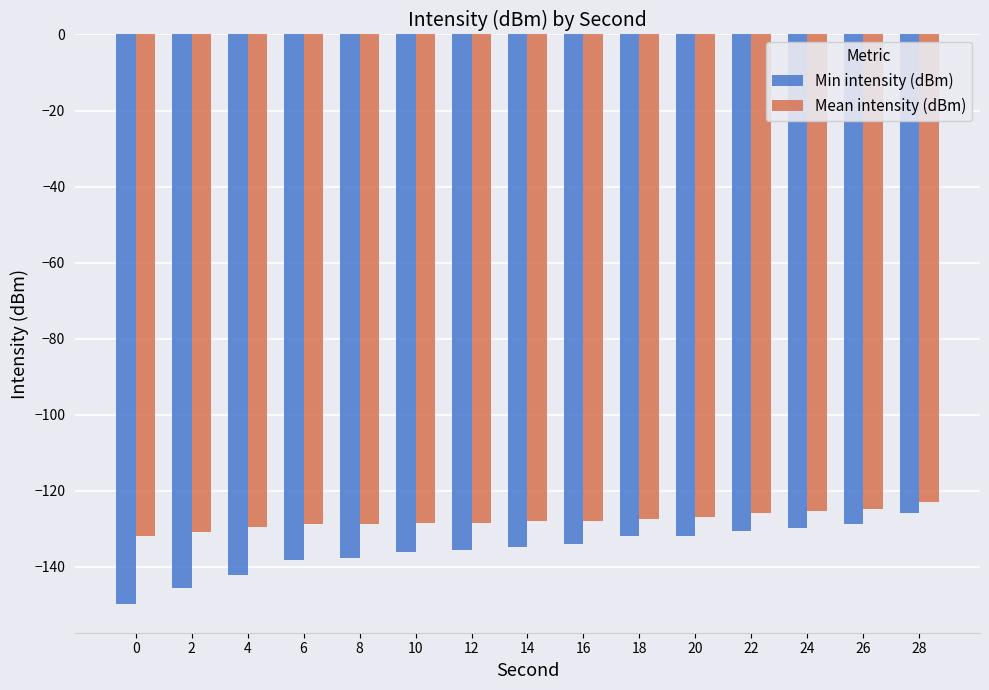

Which category has the highest value across all series?

28